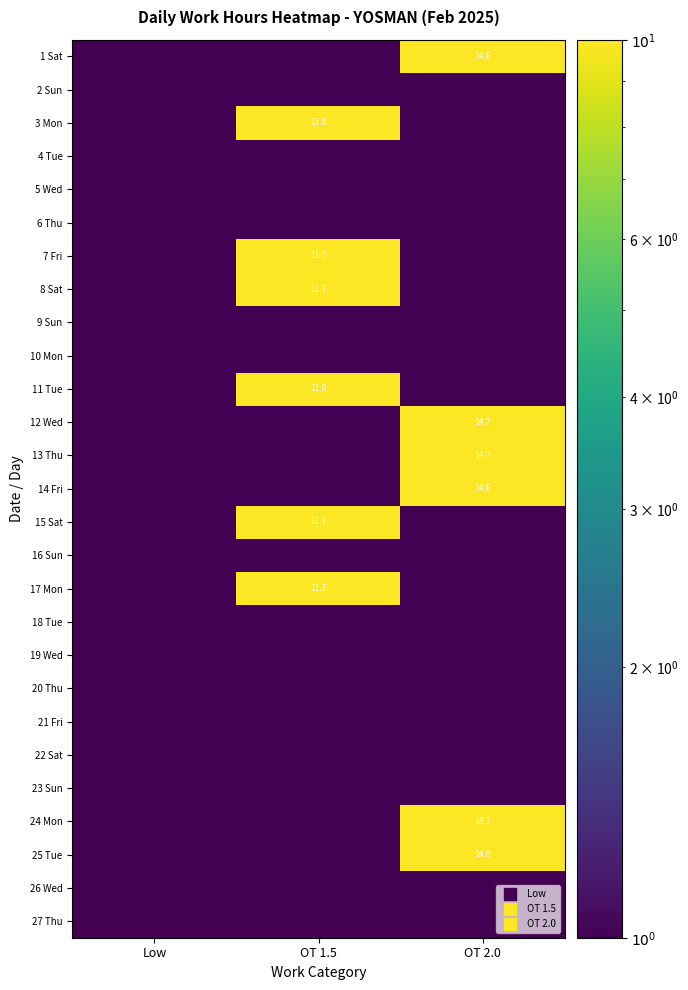

At which label does 27 Thu reach its peak?

Low